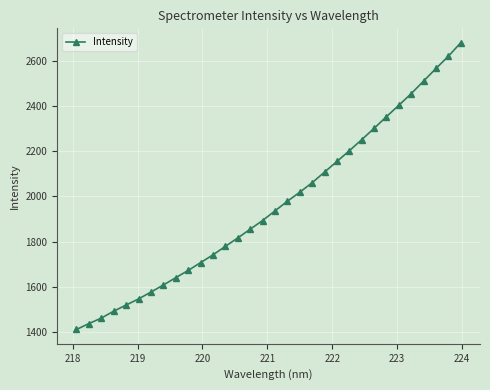

What is the sum of all values?

62763.3